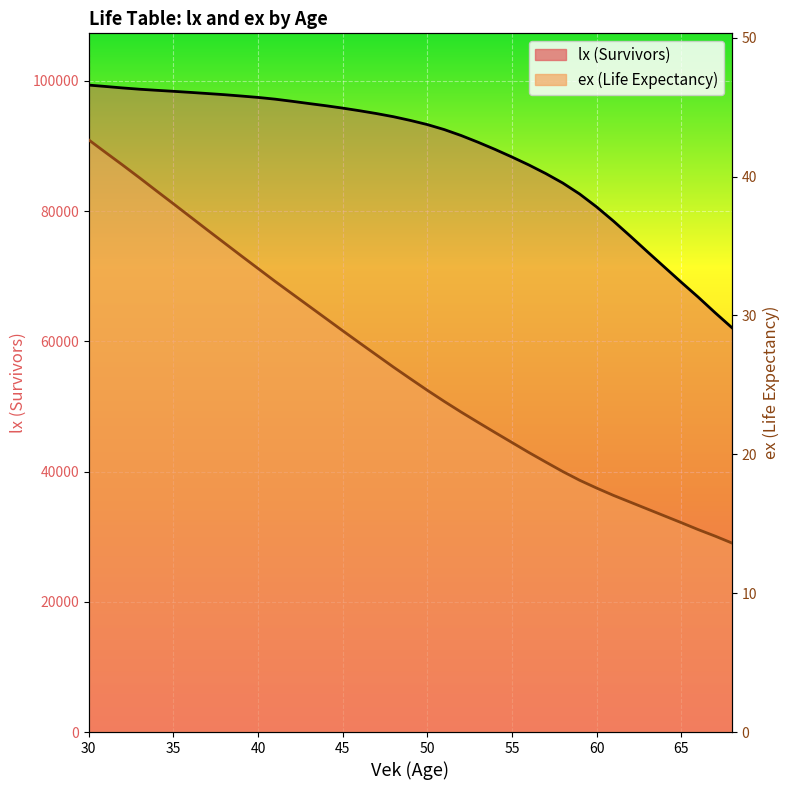

Reading right to left, list all the values displayed in this chart.

lx: 68=62081.8	67=64394.1	66=66789.1	65=69073.7	64=71413.2	63=73757.2	62=76130.9	61=78450.6	60=80636.5	59=82615.7	58=84305.2	57=85753.8	56=87076.1	55=88298.0	54=89464.4	53=90563.4	52=91595.2	51=92510.6	50=93277.2	49=93913.1	48=94484.1	47=94967.1	46=95401.7	45=95805.4	44=96173.7	43=96510.2	42=96856.6	41=97182.8	40=97446.8	39=97663.5	38=97869.6	37=98047.1	36=98220.3	35=98384.3	34=98541.1	33=98706.1	32=98903.2	31=99127.0	30=99340.7
ex: 68=13.6	67=14.1	66=14.6	65=15.1	64=15.6	63=16.1	62=16.6	61=17.0	60=17.6	59=18.1	58=18.8	57=19.4	56=20.1	55=20.9	54=21.6	53=22.3	52=23.0	51=23.8	50=24.6	49=25.4	48=26.3	47=27.1	46=28.0	45=28.9	44=29.8	43=30.7	42=31.6	41=32.5	40=33.4	39=34.3	38=35.2	37=36.2	36=37.1	35=38.0	34=39.0	33=39.9	32=40.8	31=41.7	30=42.6